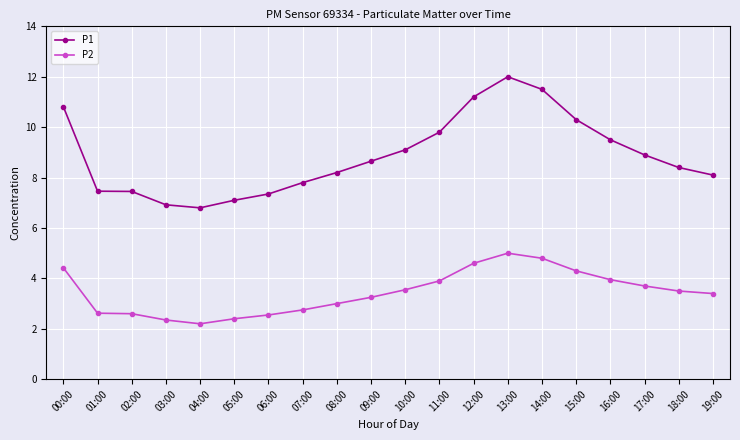

At which label does P2 first exceed 3?

00:00